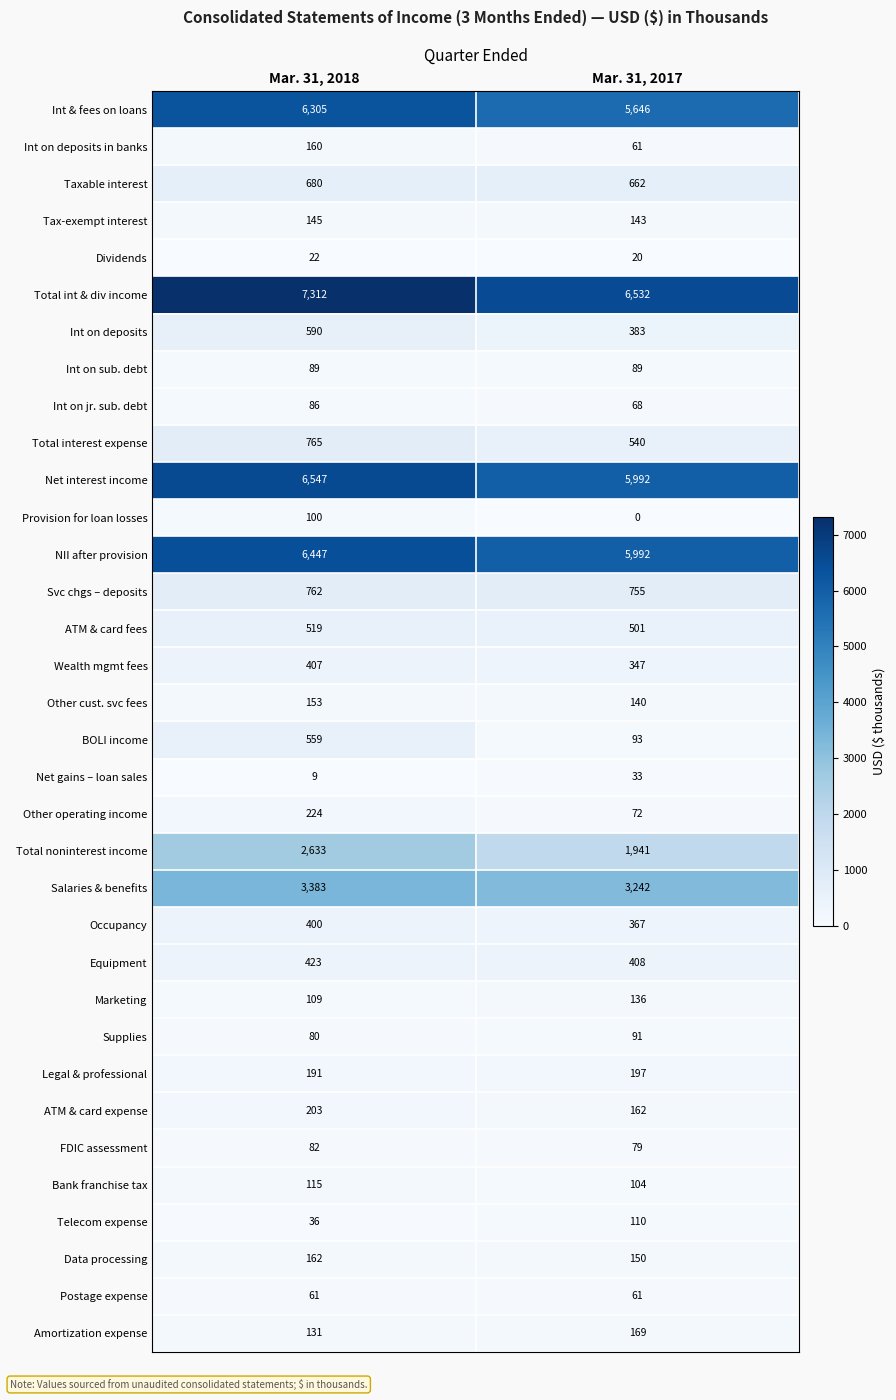

Rank the series at Mar. 31, 2018 from highest to lowest value.

Total int & div income, Net interest income, NII after provision, Int & fees on loans, Salaries & benefits, Total noninterest income, Total interest expense, Svc chgs – deposits, Taxable interest, Int on deposits, BOLI income, ATM & card fees, Equipment, Wealth mgmt fees, Occupancy, Other operating income, ATM & card expense, Legal & professional, Data processing, Int on deposits in banks, Other cust. svc fees, Tax-exempt interest, Amortization expense, Bank franchise tax, Marketing, Provision for loan losses, Int on sub. debt, Int on jr. sub. debt, FDIC assessment, Supplies, Postage expense, Telecom expense, Dividends, Net gains – loan sales